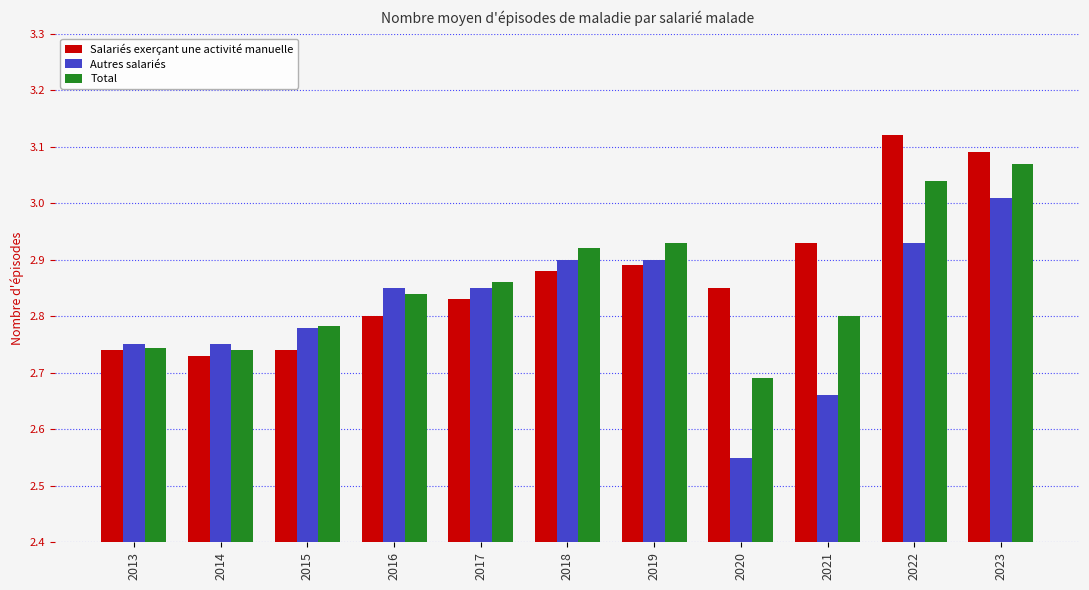

At which label does Total reach its minimum?

2020